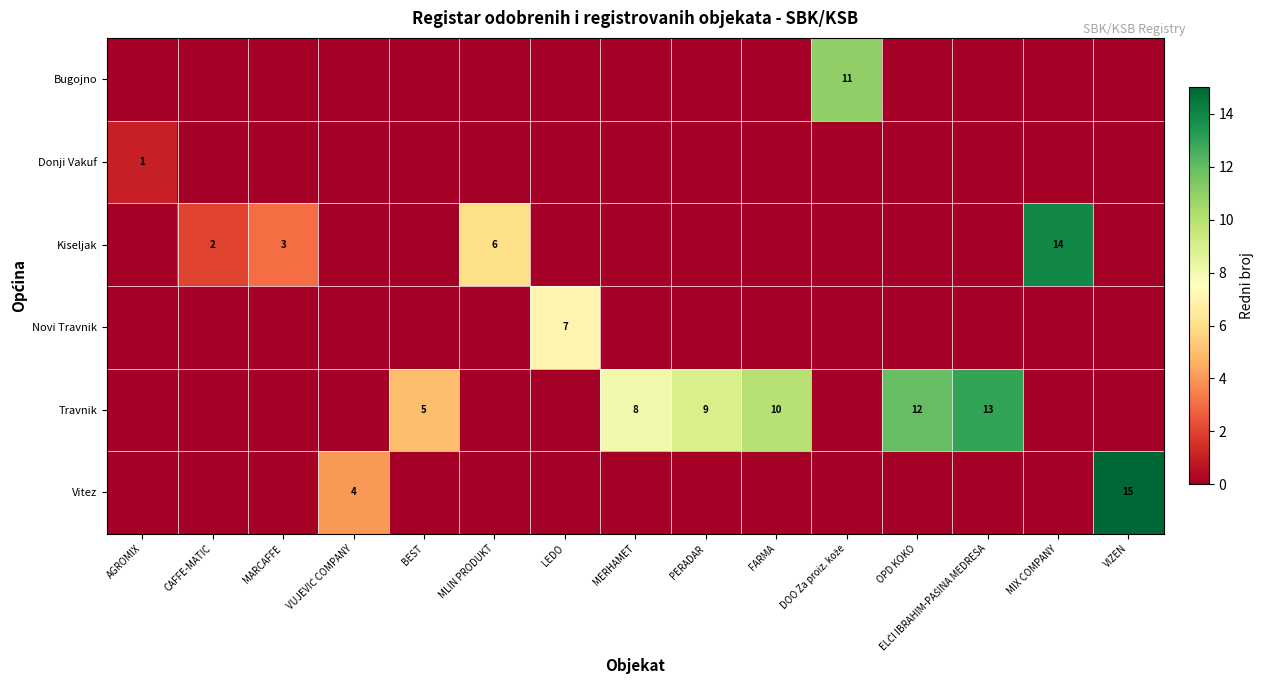

What is the spread (max minus min) of values at DOO Za proiz. kože?

11